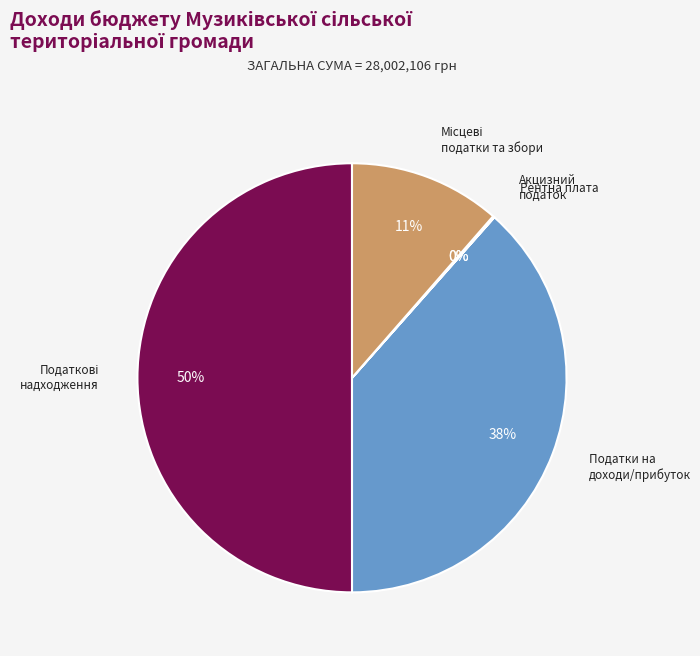

True or false: Податки на доходи/прибуток accounts for 48% of the total.

False